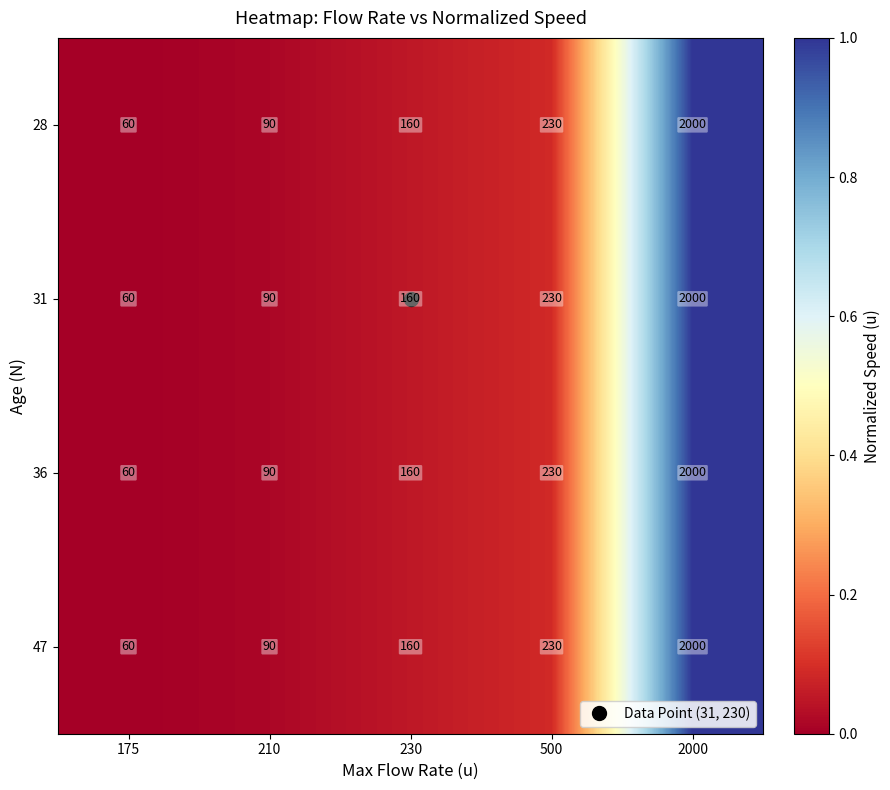

List the labels in order of 47 value, smallest first.

175, 210, 230, 500, 2000